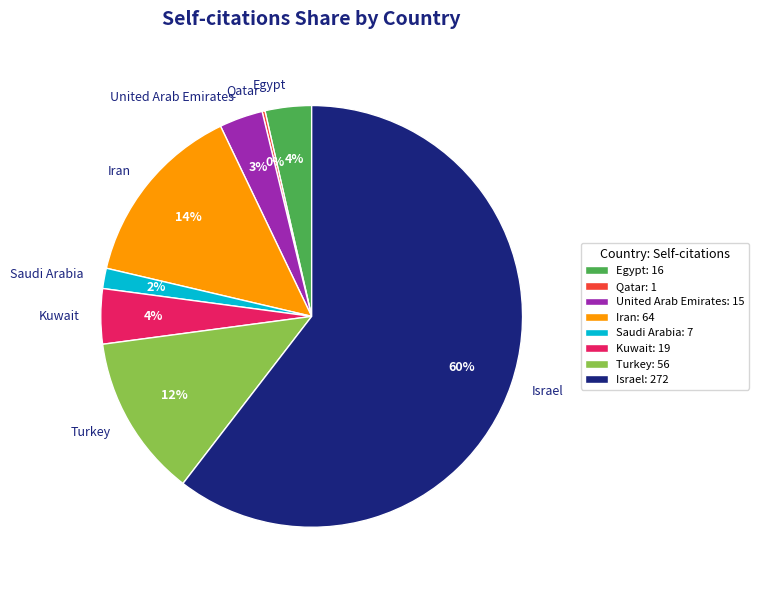

True or false: Israel accounts for 60% of the total.

True